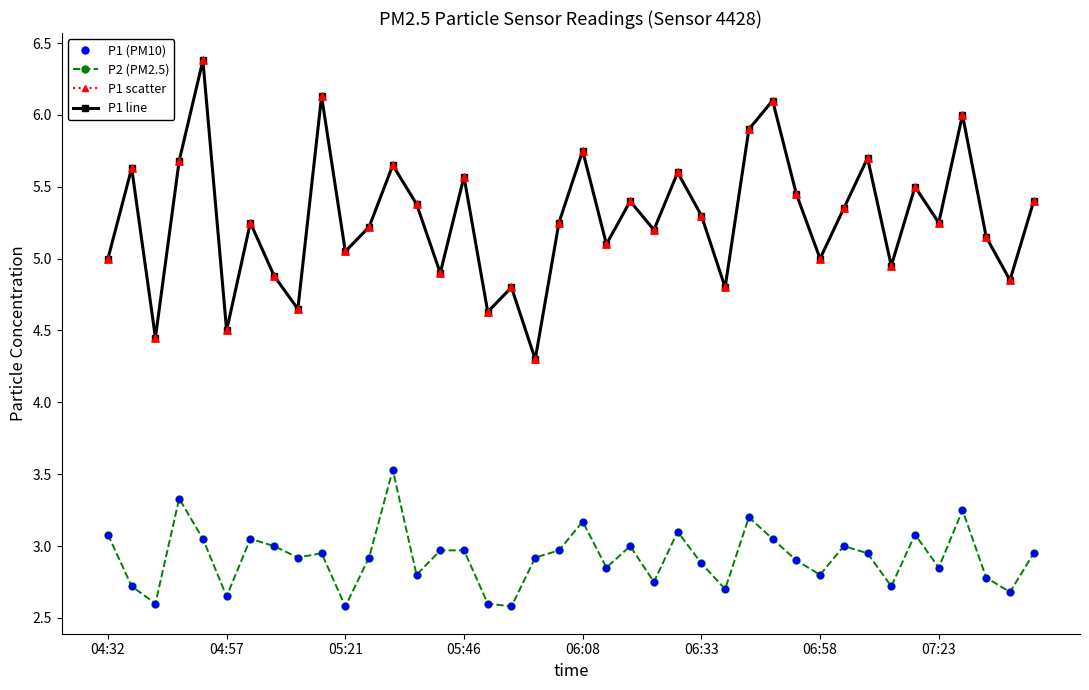

Which series has the widest spread of values?

P1 (PM10)